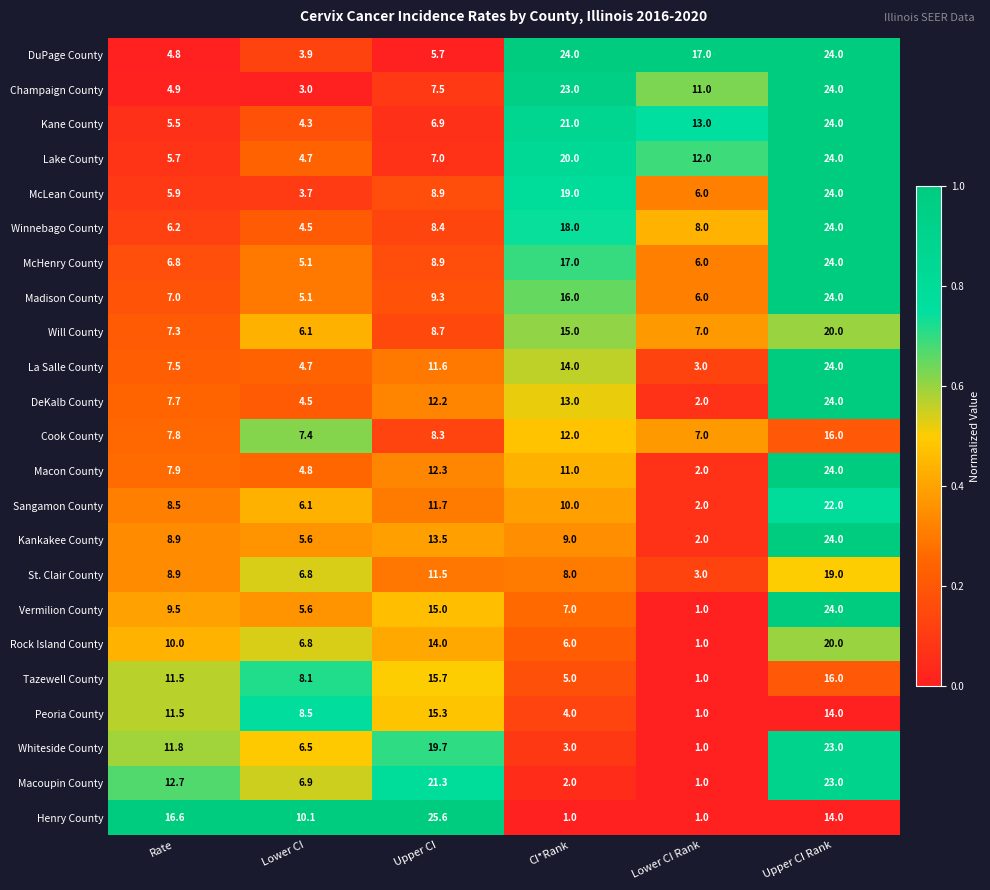

Rank the categories by Madison County value from highest to lowest.

Upper CI Rank, CI*Rank, Upper CI, Rate, Lower CI Rank, Lower CI